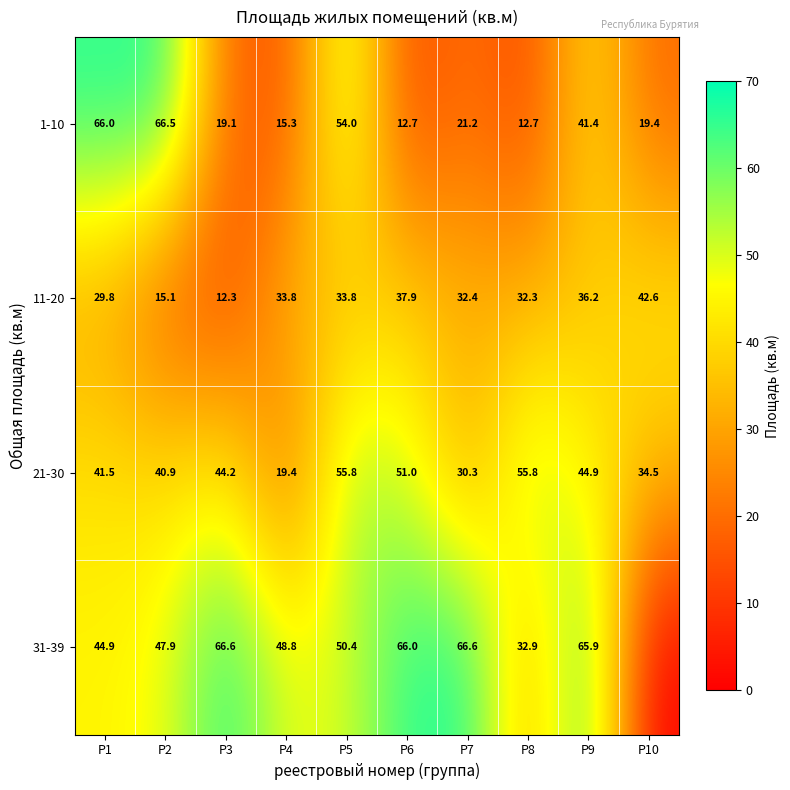

True or false: 1-10 has a value of 13.4 at P10.

False